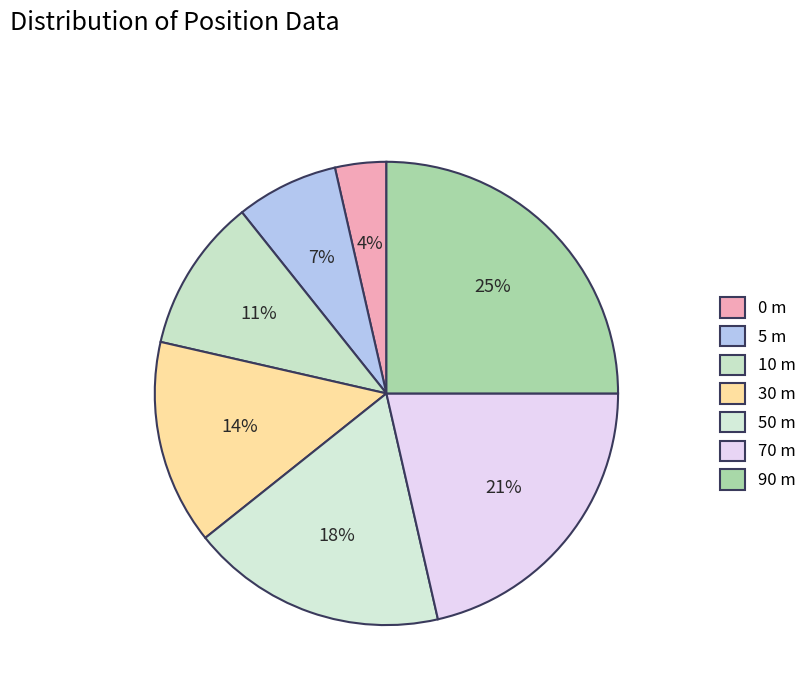

How many segments does this pie chart have?

7